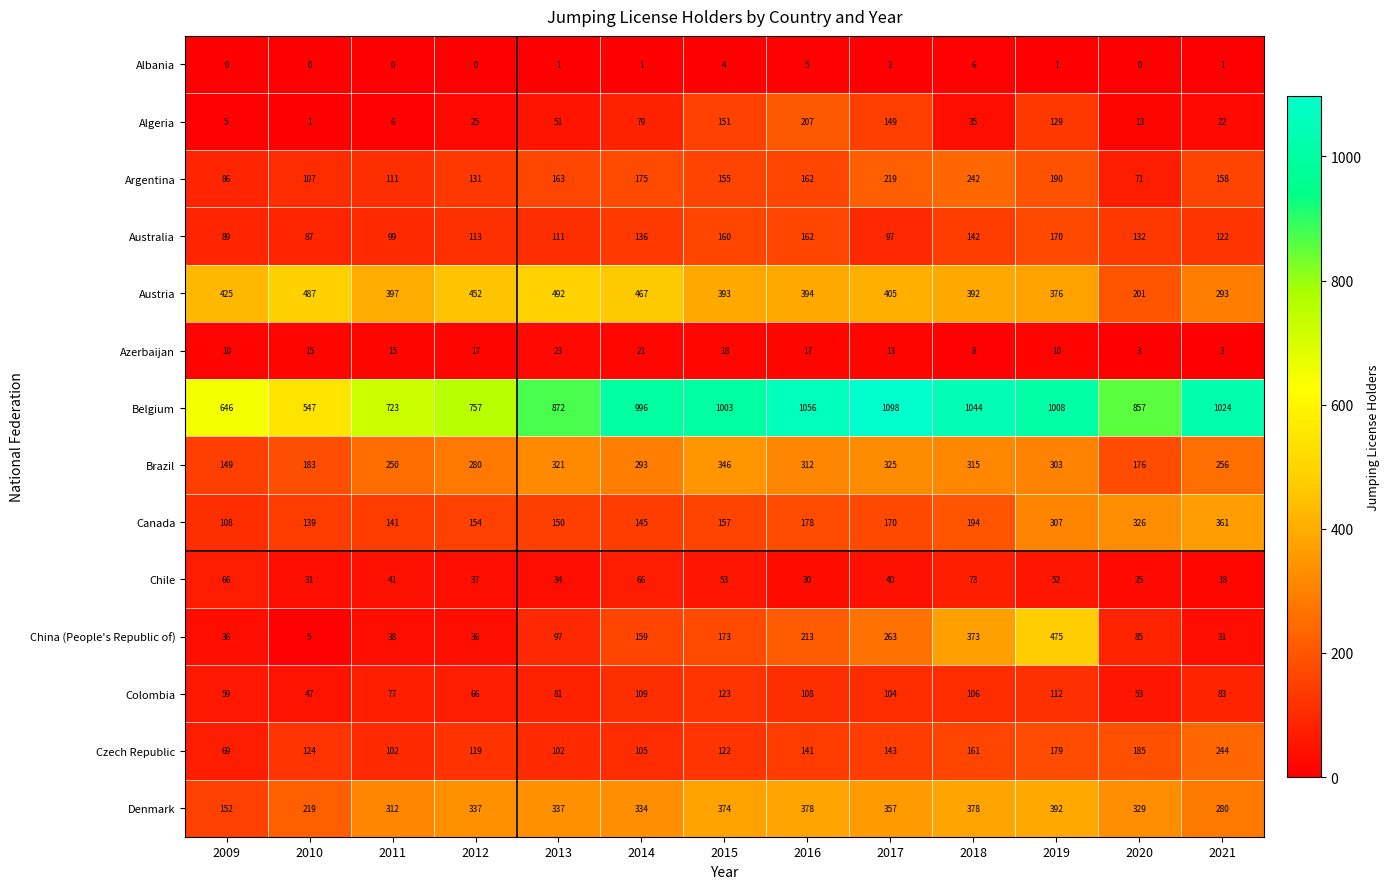

How many series are shown in this chart?

14